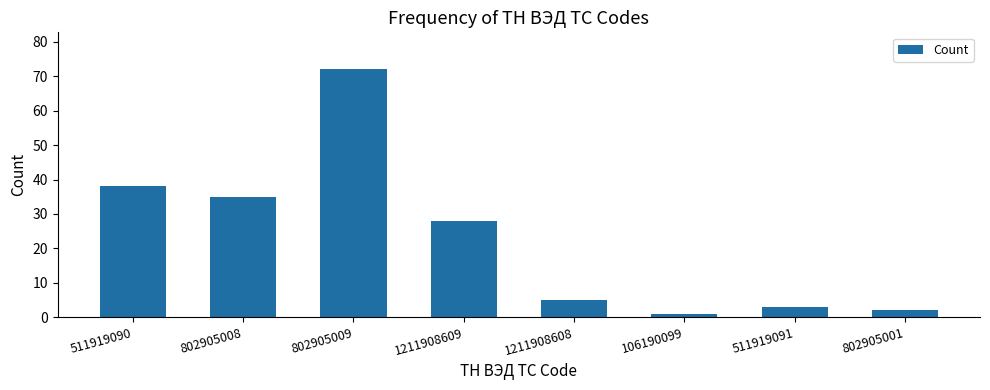

The value at 802905009 is 72. True or false?

True